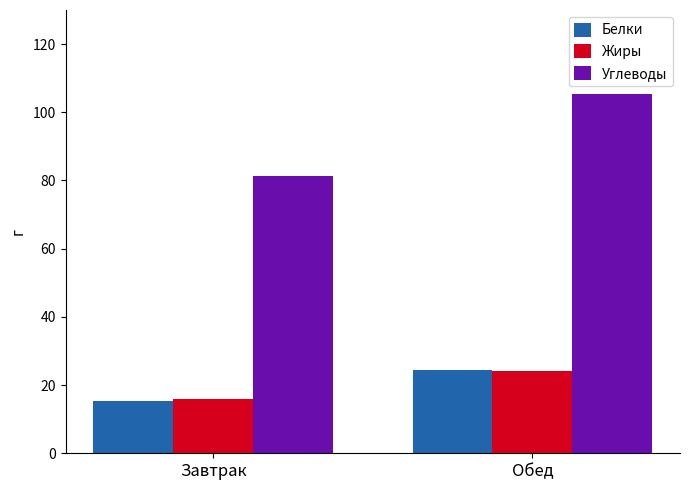

The Белки series shows 24.0 at Завтрак. True or false?

False